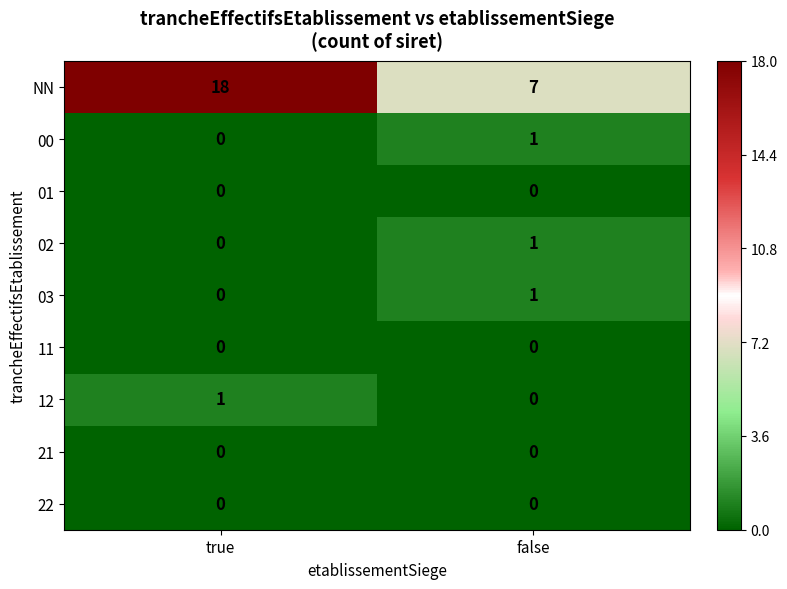

Which series has the largest total across all categories?

NN